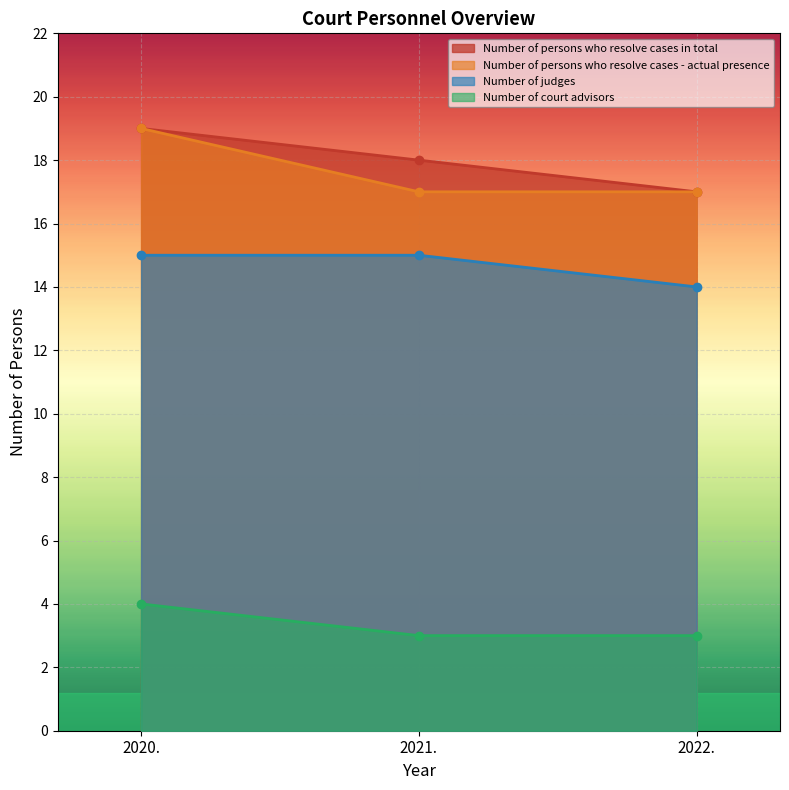

What is the smallest value displayed?

3